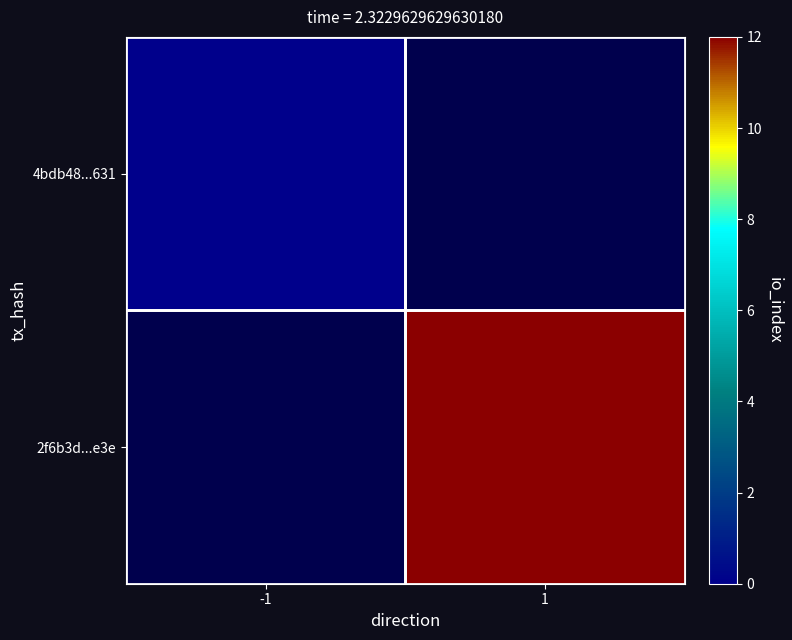

Between -1 and 1, which is larger?

1